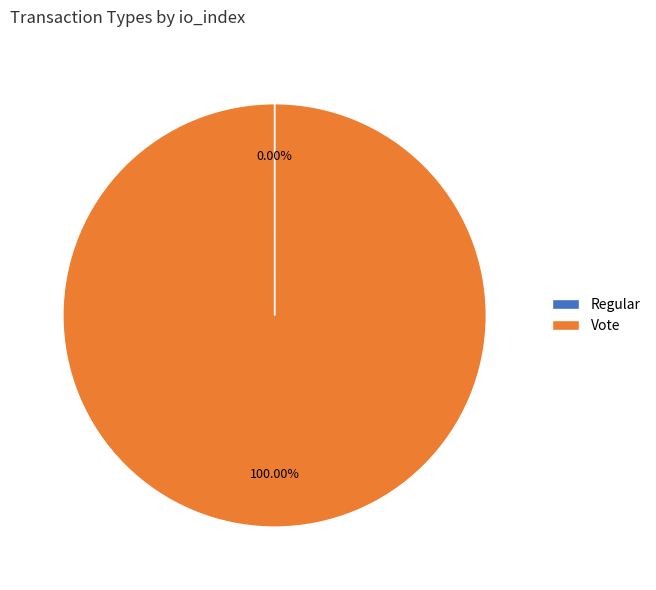

Does any single category account for the majority?

Yes